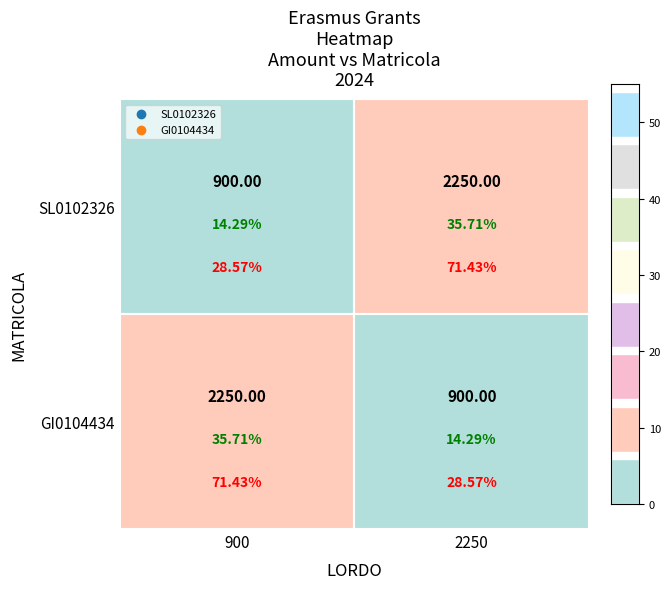

Which series has the widest spread of values?

SL0102326